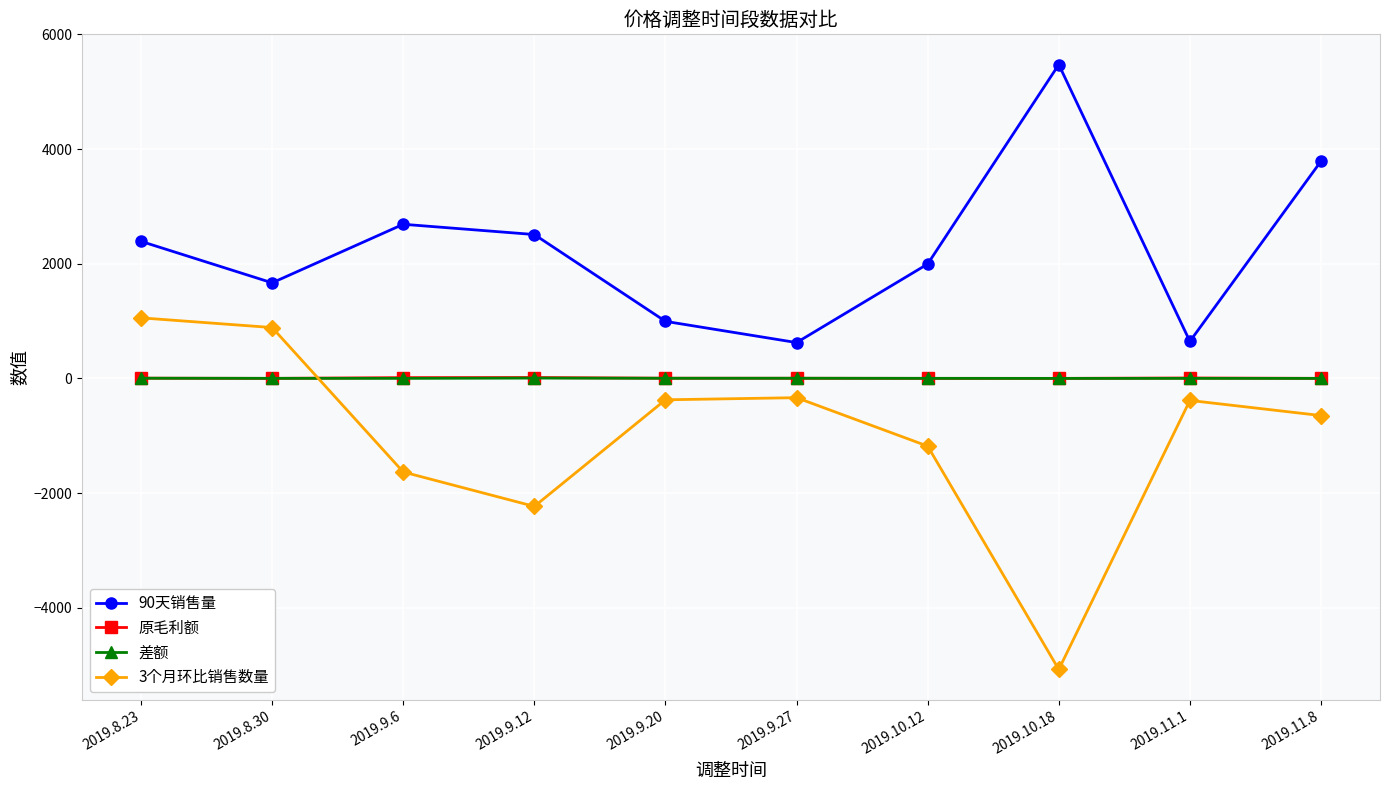

What is the difference between the maximum and minimum values in the 90天销售量 series?

4848.0